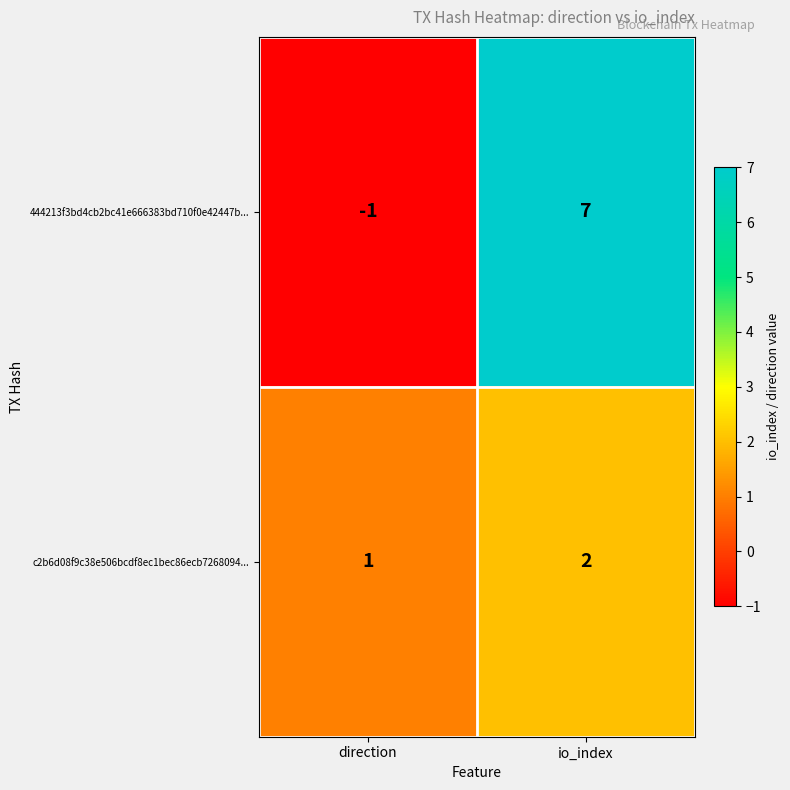

Reading left to right, transcribe all the data shown in this chart.

444213f3bd4cb2bc41e666383bd710f0e42447b...: -1	7
c2b6d08f9c38e506bcdf8ec1bec86ecb7268094...: 1	2